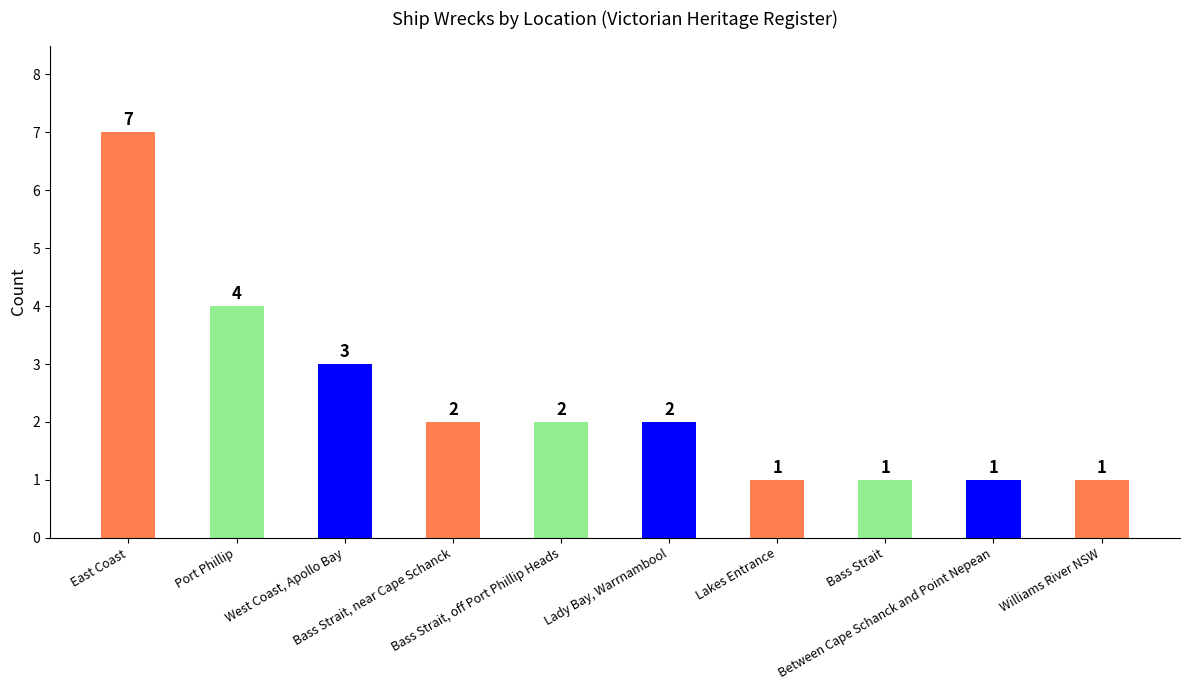

Is it true that the value at Lady Bay, Warrnambool is 2?

True